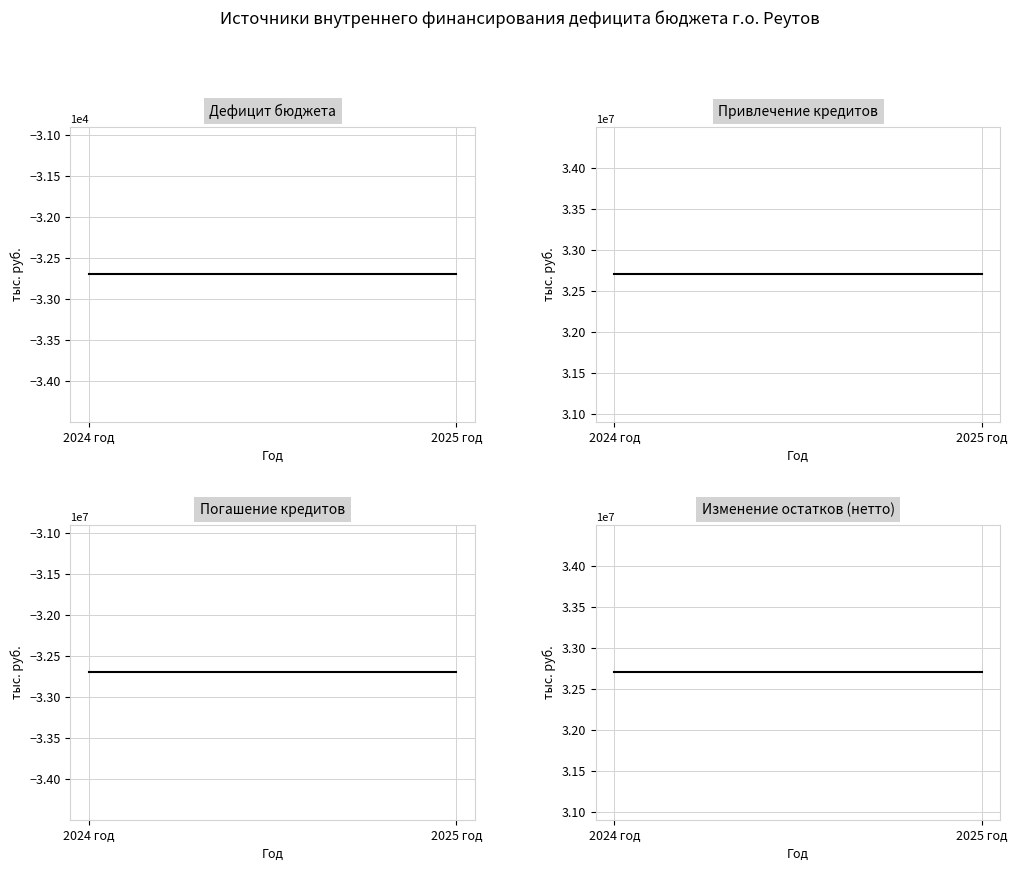

How many lines are shown in the chart?

4